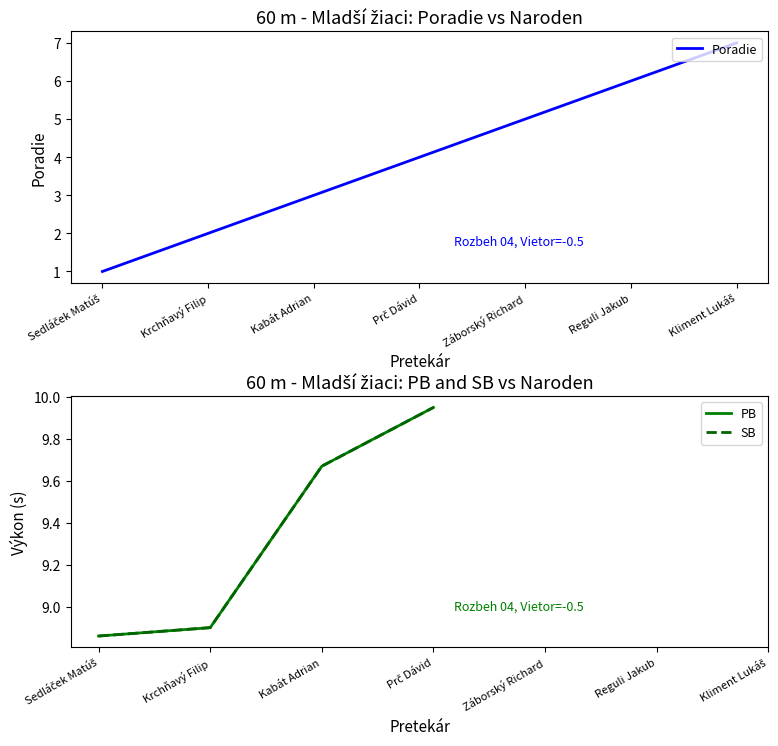

True or false: Poradie has a value of 1.1 at Krchňavý Filip.

False